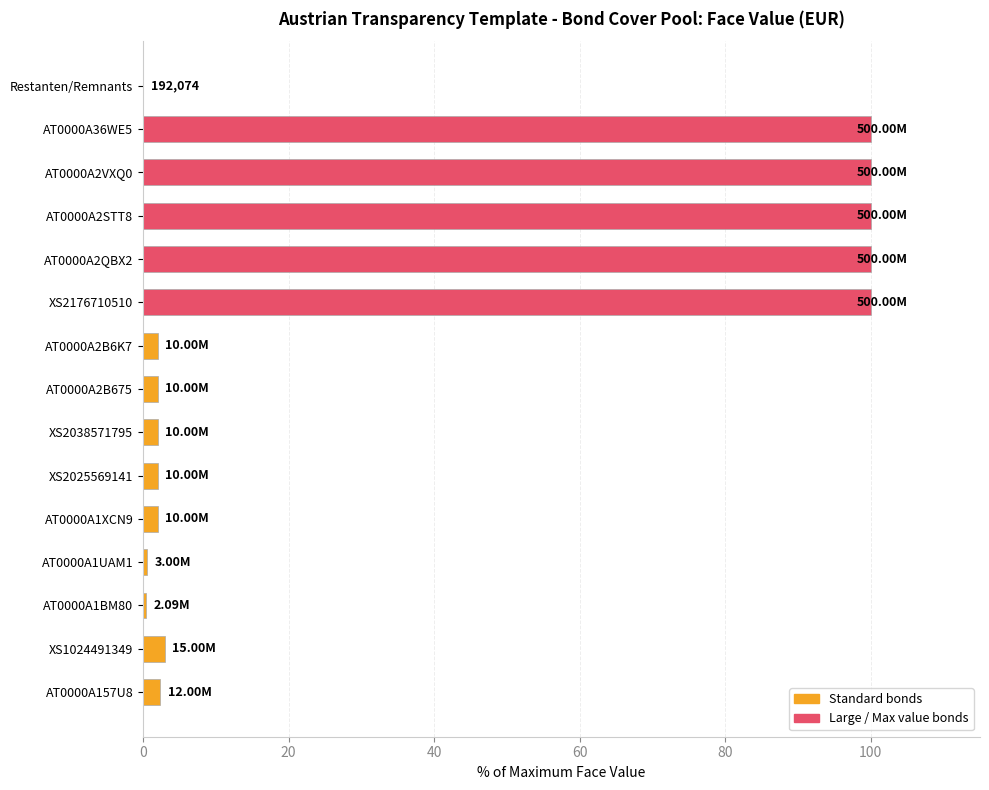

What is the sum of all values?

516.5